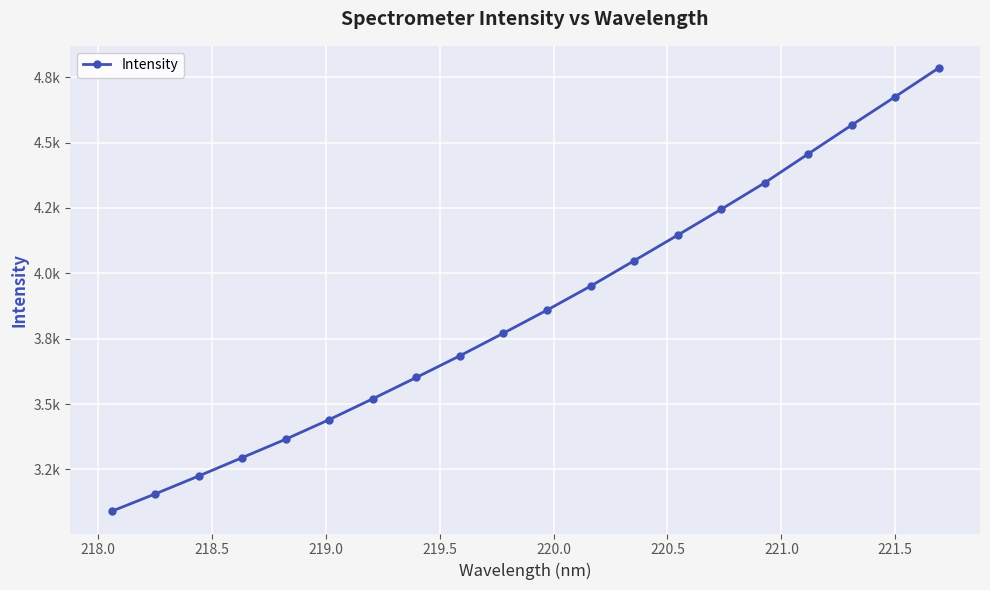

Does the chart have visible grid lines?

Yes